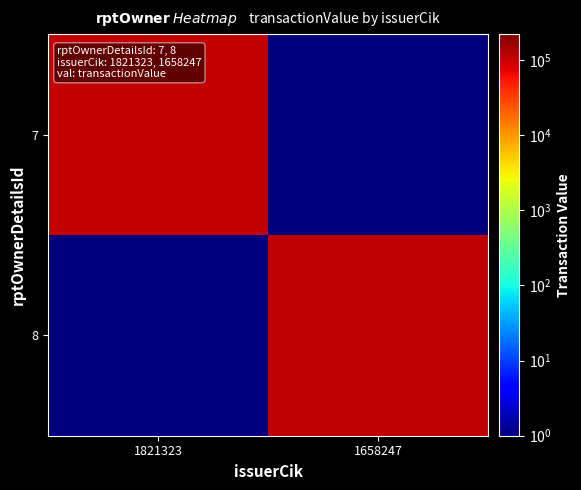

How many categories are shown in the chart?

2